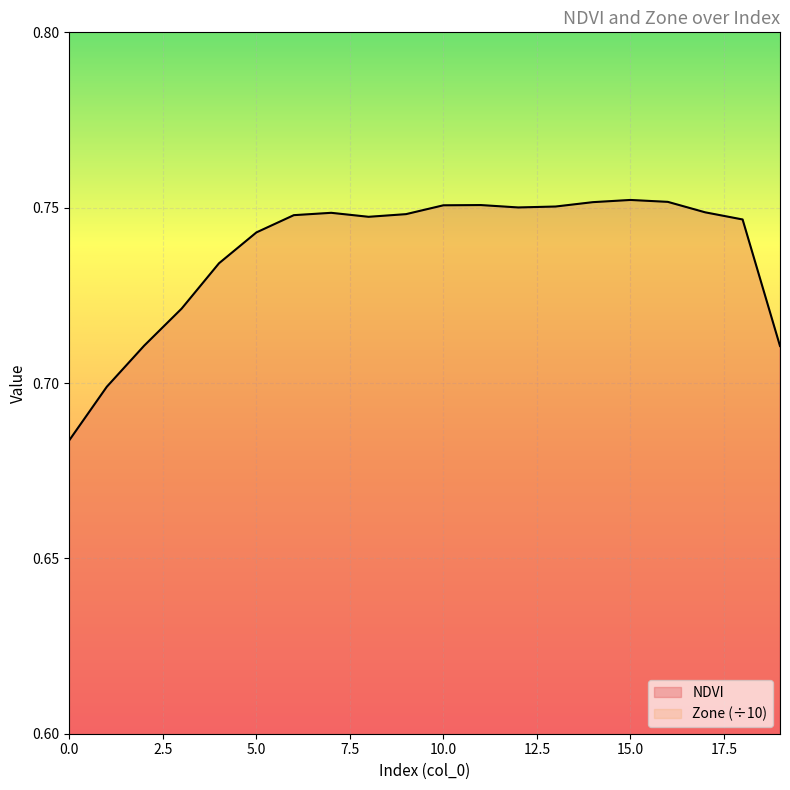

What is the total value across all series at 2?

0.9